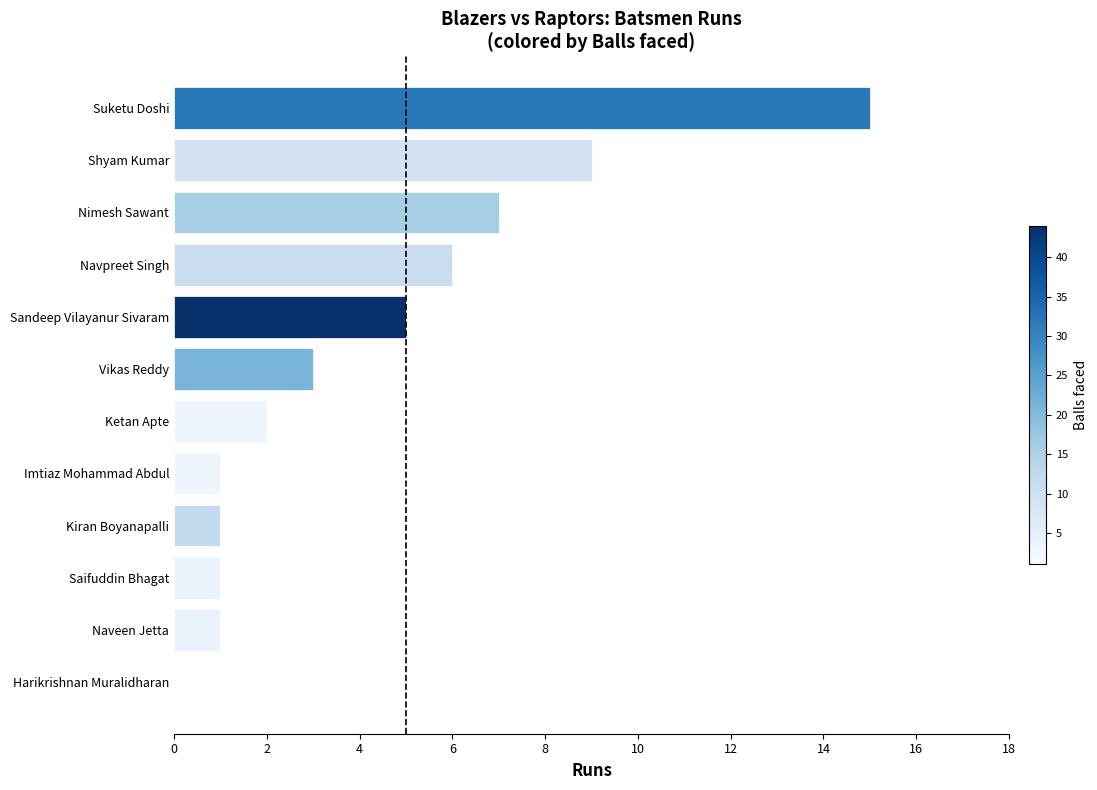

What is the change in value from Vikas Reddy to Nimesh Sawant?

+4